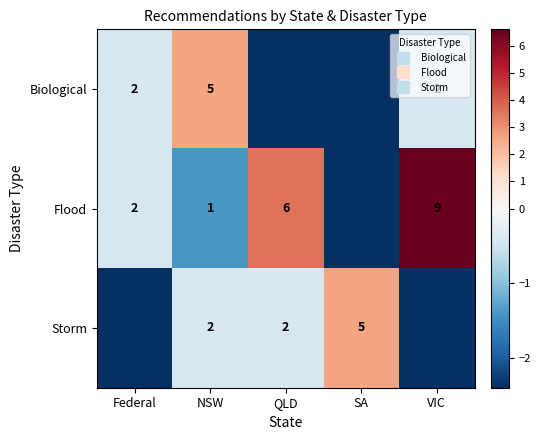

The Storm series shows -3.7 at Federal. True or false?

False